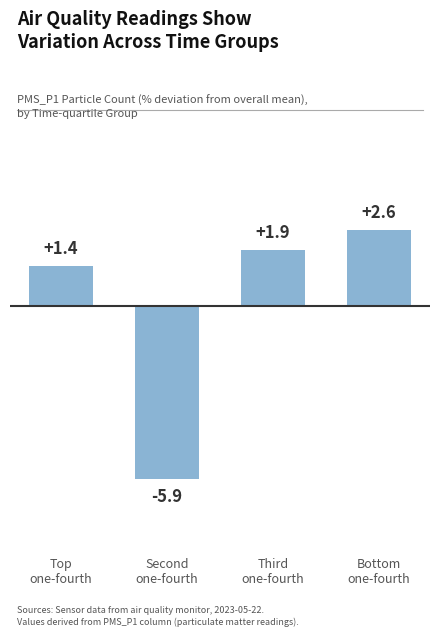

What is the difference between the values at Top
one-fourth and Bottom
one-fourth?

1.2